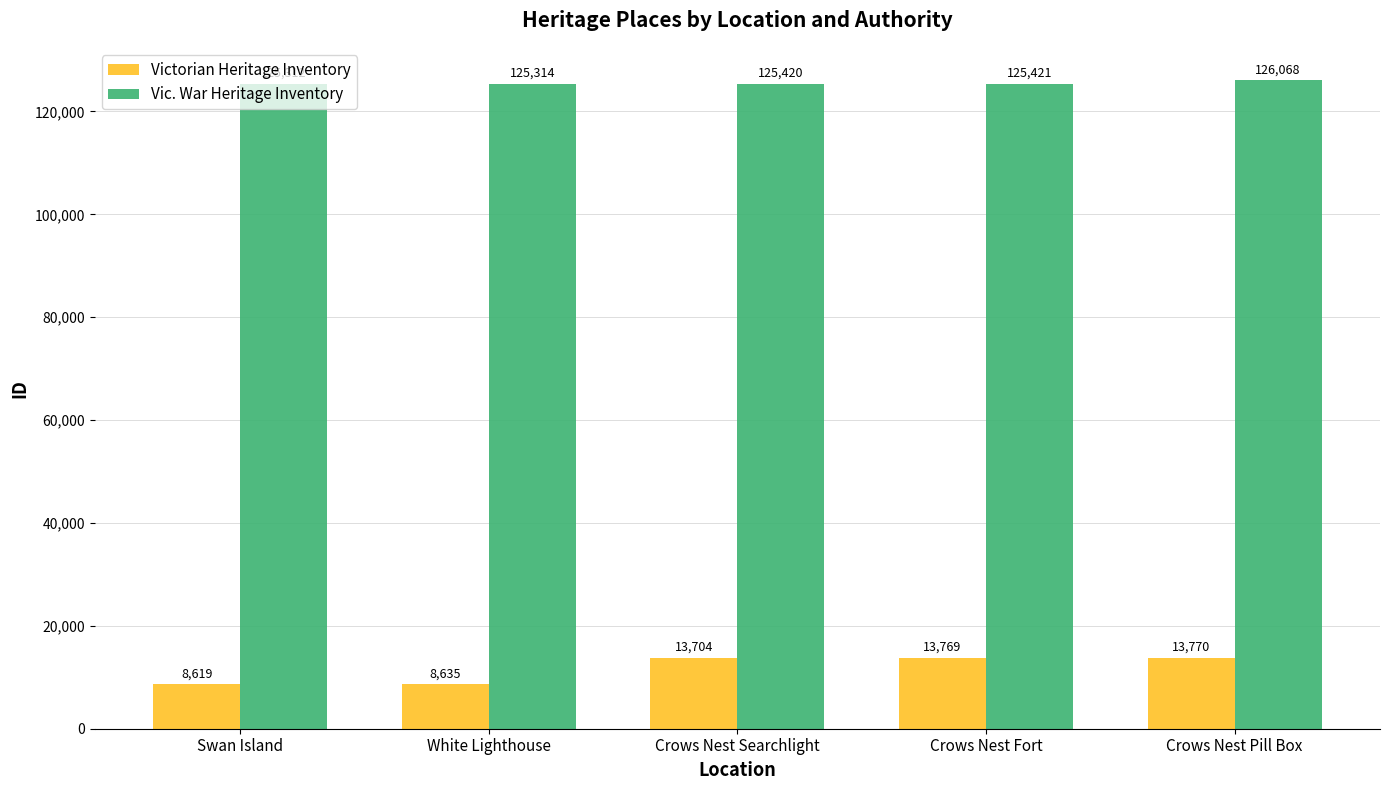

How many series are shown in this chart?

2